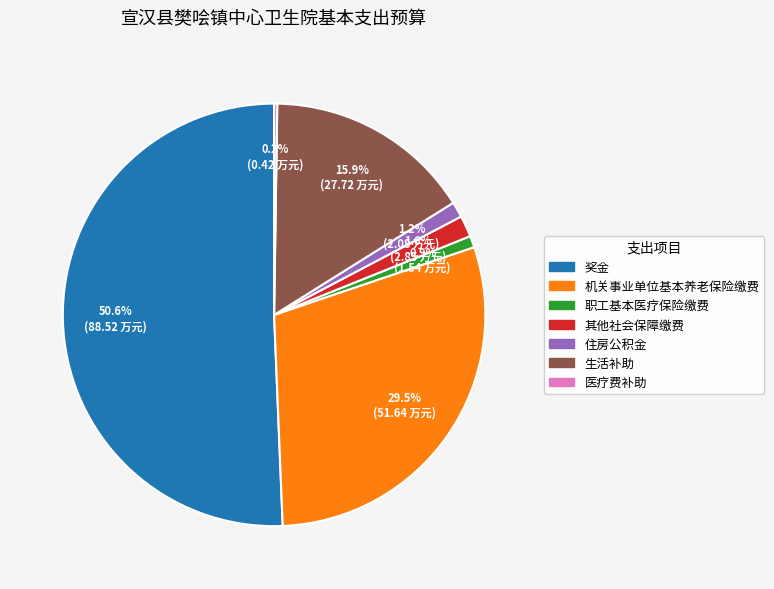

True or false: 其他社会保障缴费 accounts for 2% of the total.

True